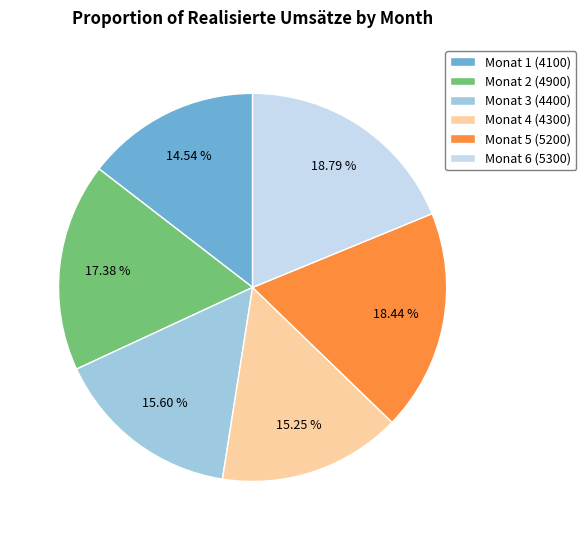

Combined, what portion of the pie is Monat 5 and Monat 1?

33.0%